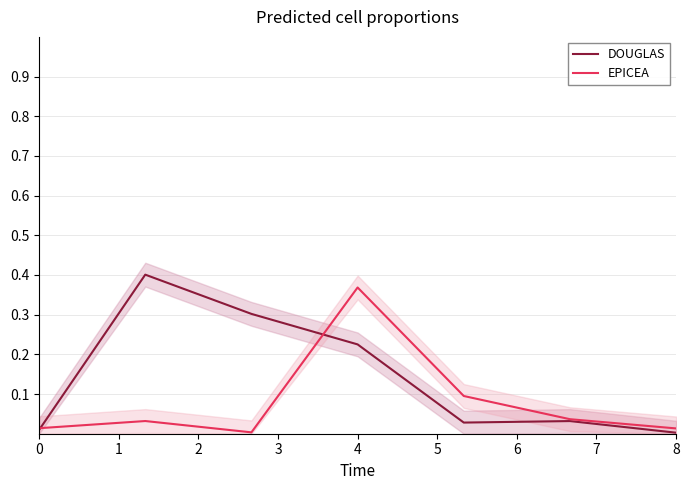

Which category has the highest value in the EPICEA series?

4